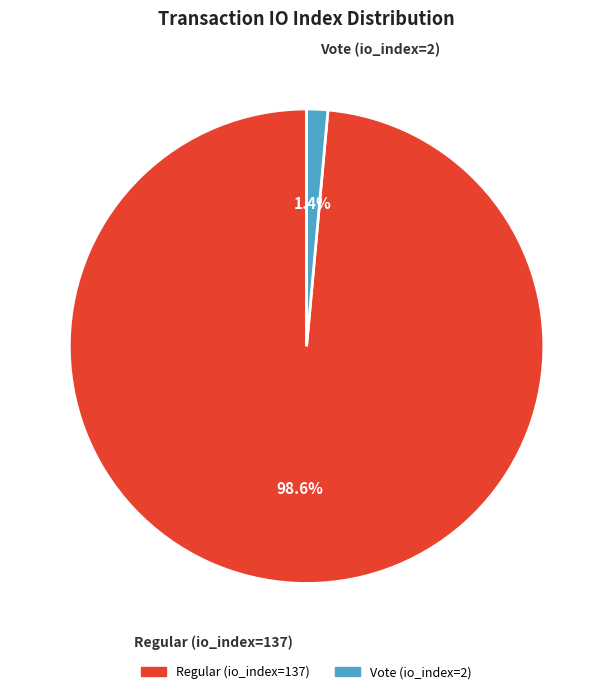

How many slices are in this pie chart?

2